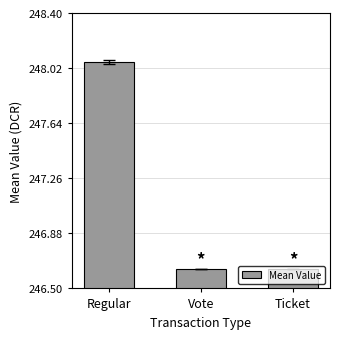

Which label corresponds to the largest value in the chart?

Regular